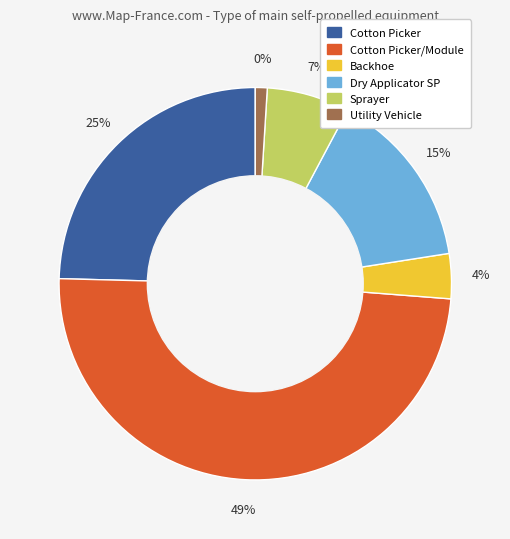

How much of the chart is everything except Backhoe?

96.3%